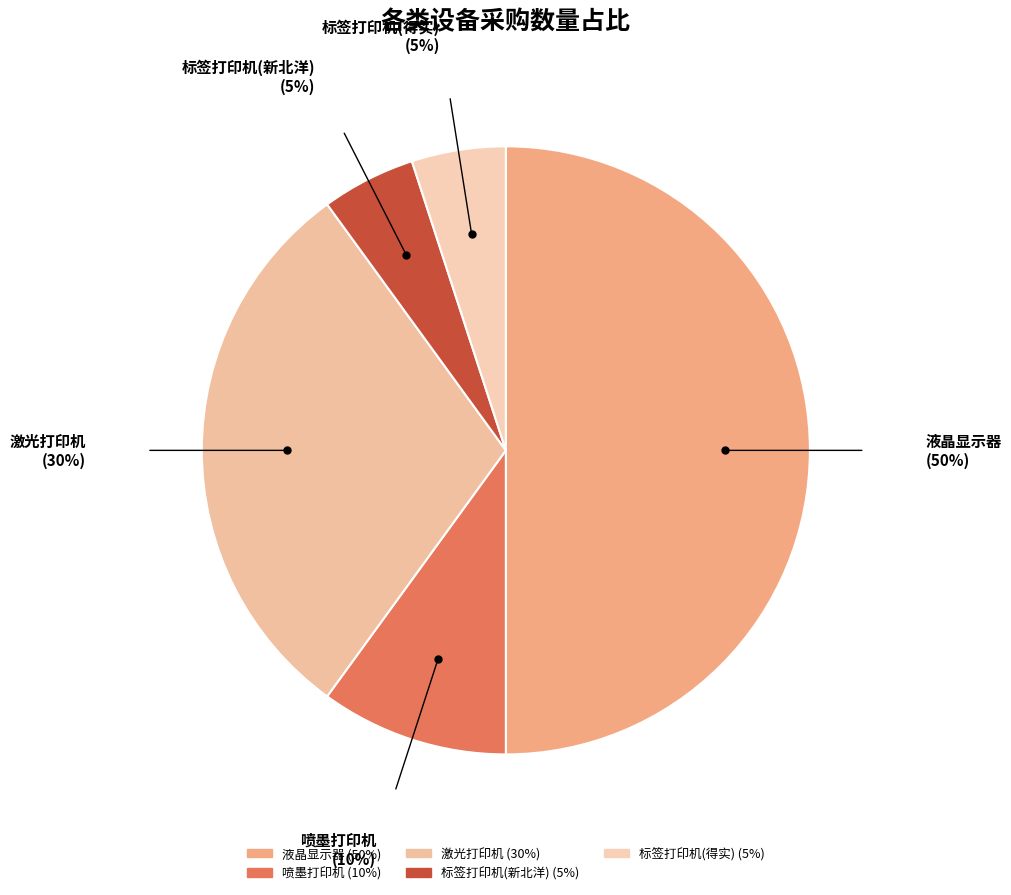

Which has a higher value, 激光打印机 or 液晶显示器?

液晶显示器